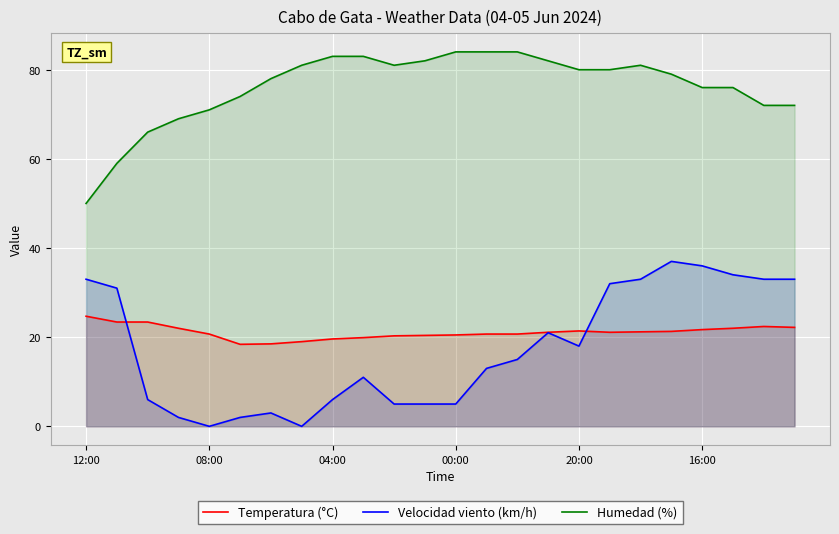

Where is Velocidad viento (km/h) nearest to the value 18?

20:00